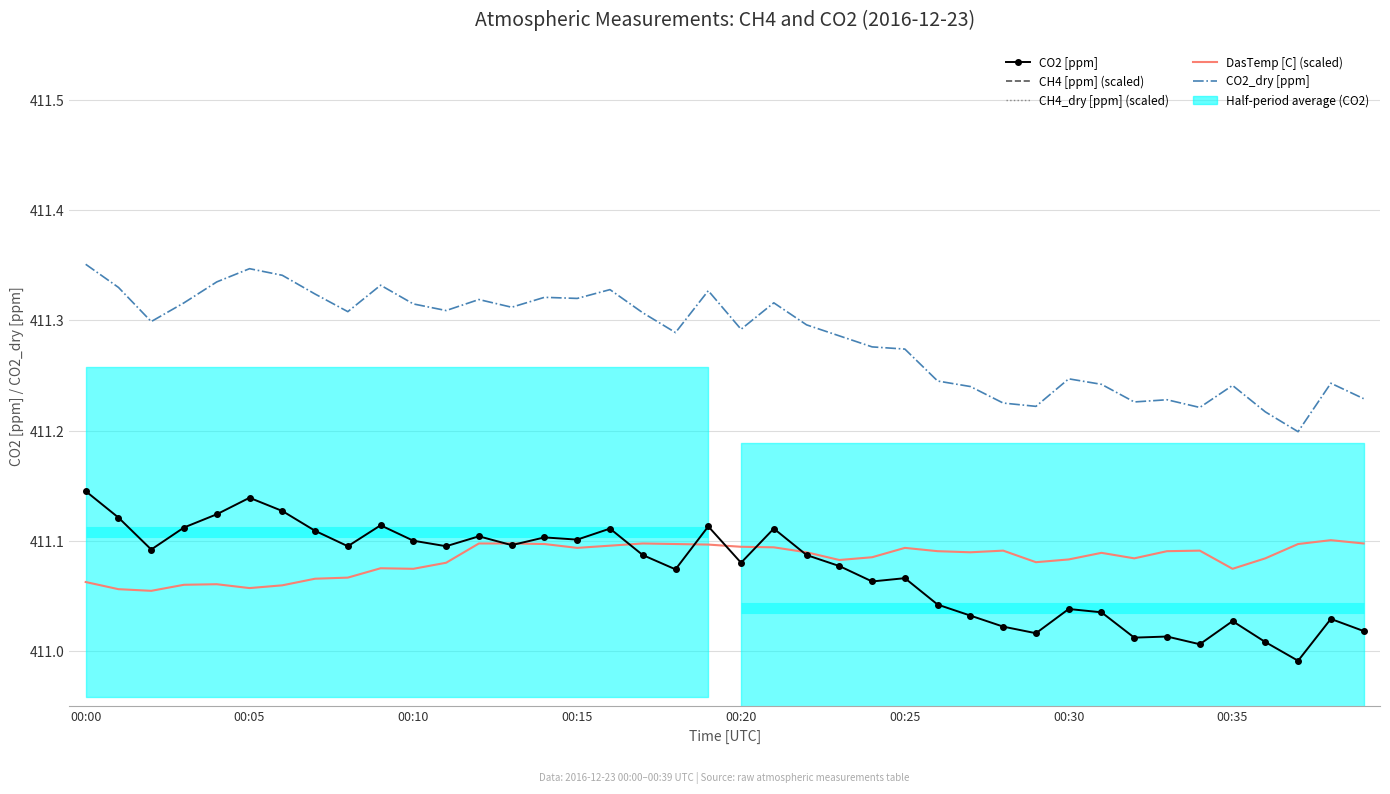

Which series has the widest spread of values?

CH4 [ppm] (scaled)